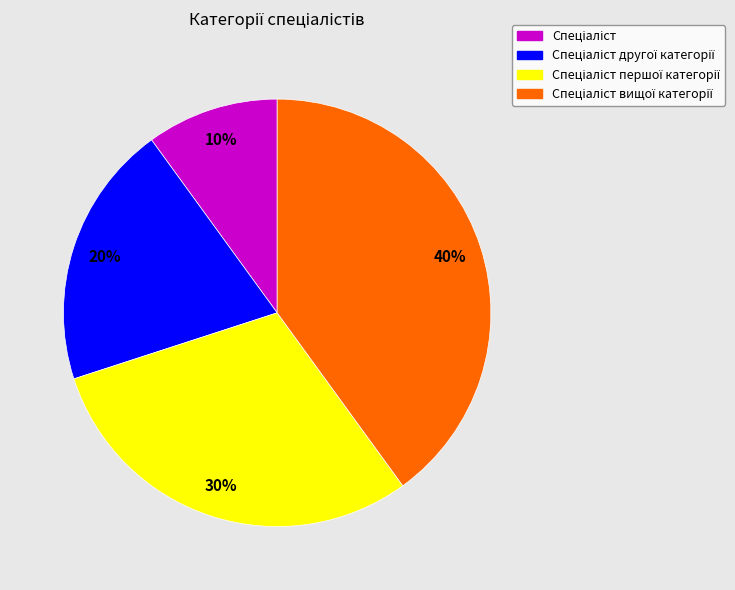

Is there a majority slice in this chart?

No